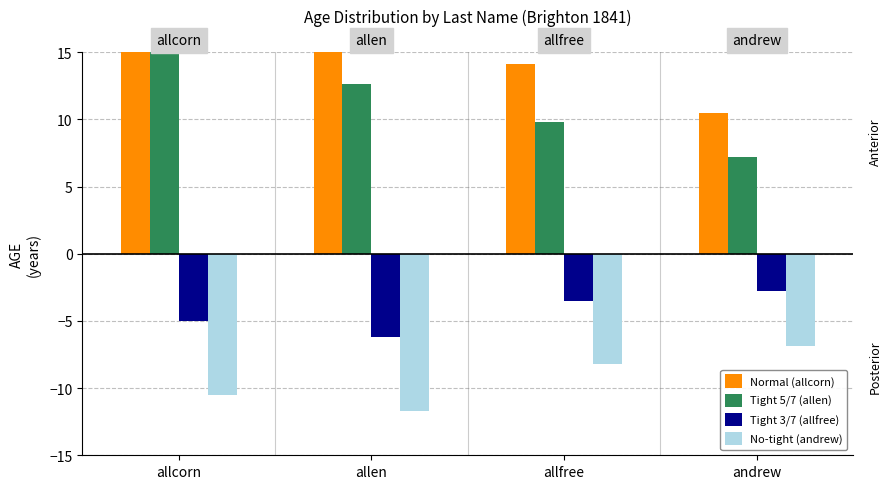

Reading left to right, transcribe all the data shown in this chart.

Normal (allcorn): allcorn=22.5	allen=18.3	allfree=14.1	andrew=10.5
Tight 5/7 (allen): allcorn=17.0	allen=12.6	allfree=9.8	andrew=7.2
Tight 3/7 (allfree): allcorn=-5.0	allen=-6.2	allfree=-3.5	andrew=-2.8
No-tight (andrew): allcorn=-10.5	allen=-11.7	allfree=-8.2	andrew=-6.9